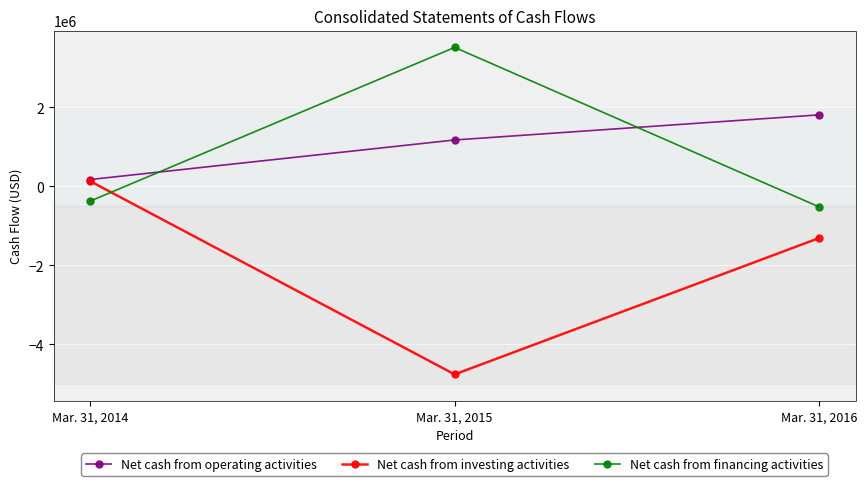

Between Mar. 31, 2014 and Mar. 31, 2015, which series saw the biggest shift?

Net cash from investing activities